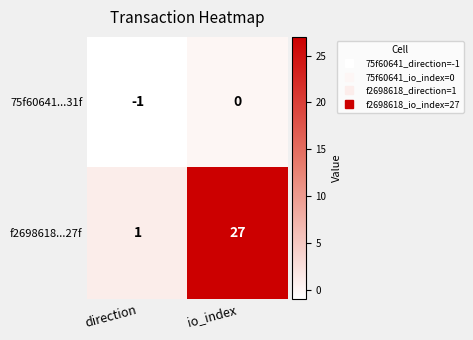

Reading left to right, transcribe all the data shown in this chart.

75f60641...31f: direction=-1	io_index=0
f2698618...27f: direction=1	io_index=27